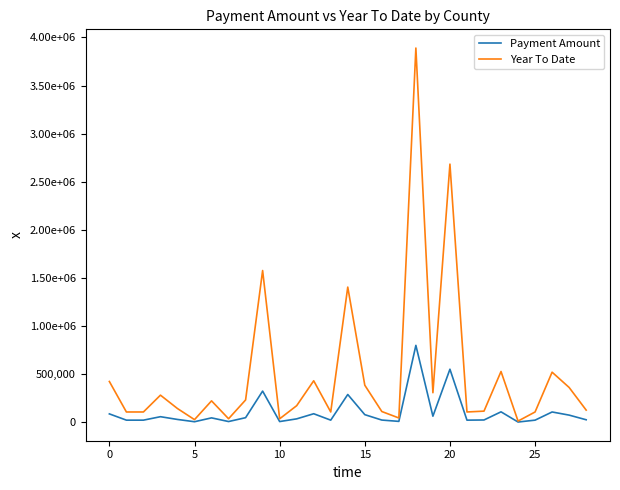

Which category has the highest value in the Payment Amount series?

18